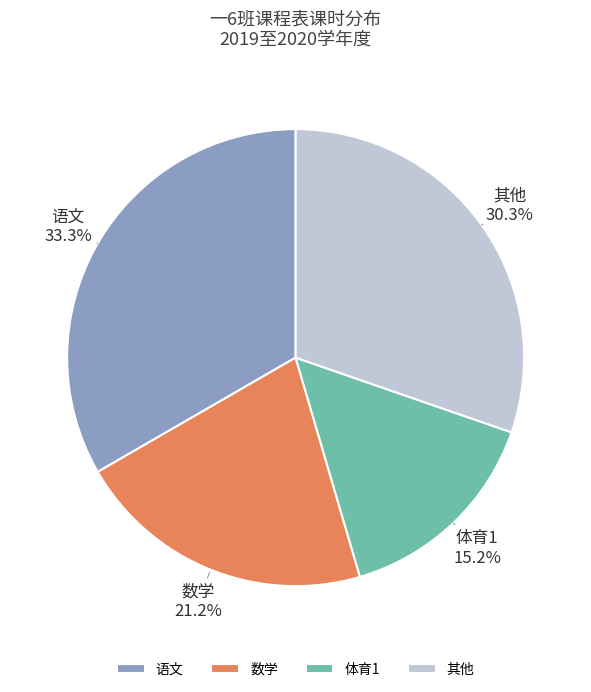

To the nearest percent, what is the difference between the largest and smallest slice percentages?

18%